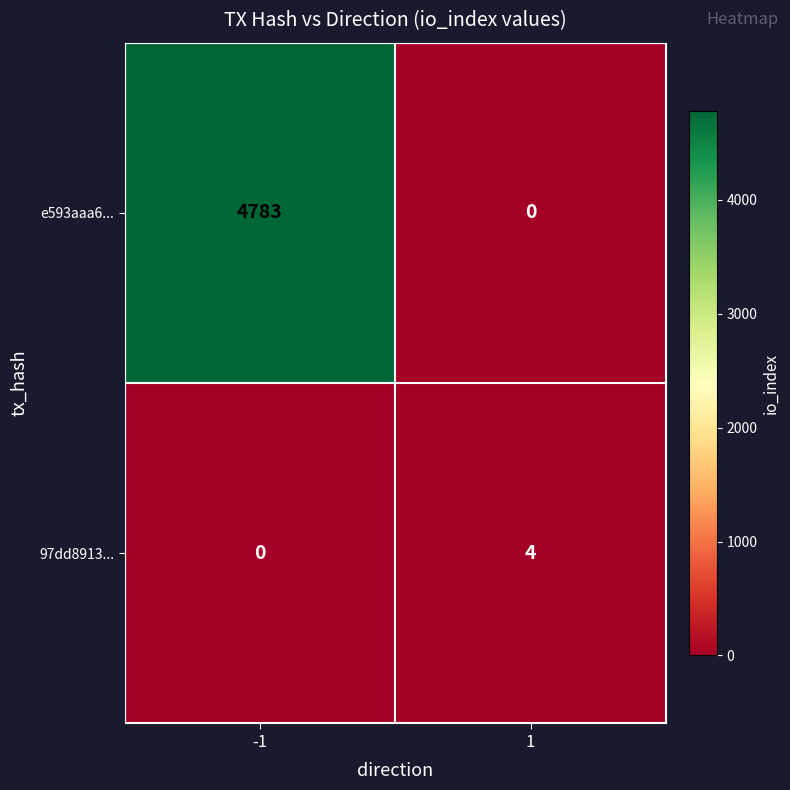

Count the number of data series in this chart.

2